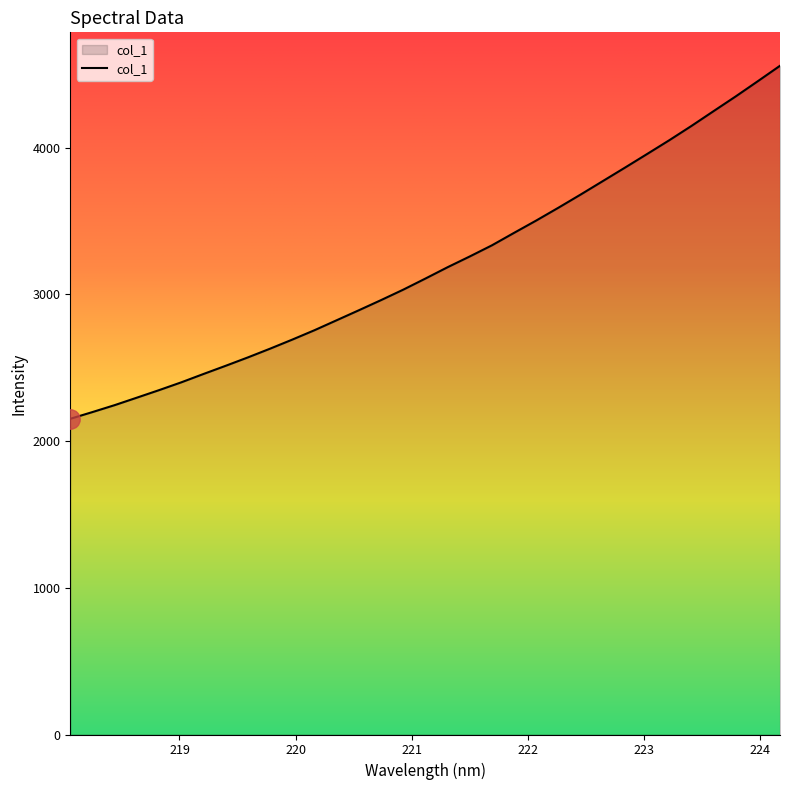

What is the difference between the maximum and minimum values?

2406.1